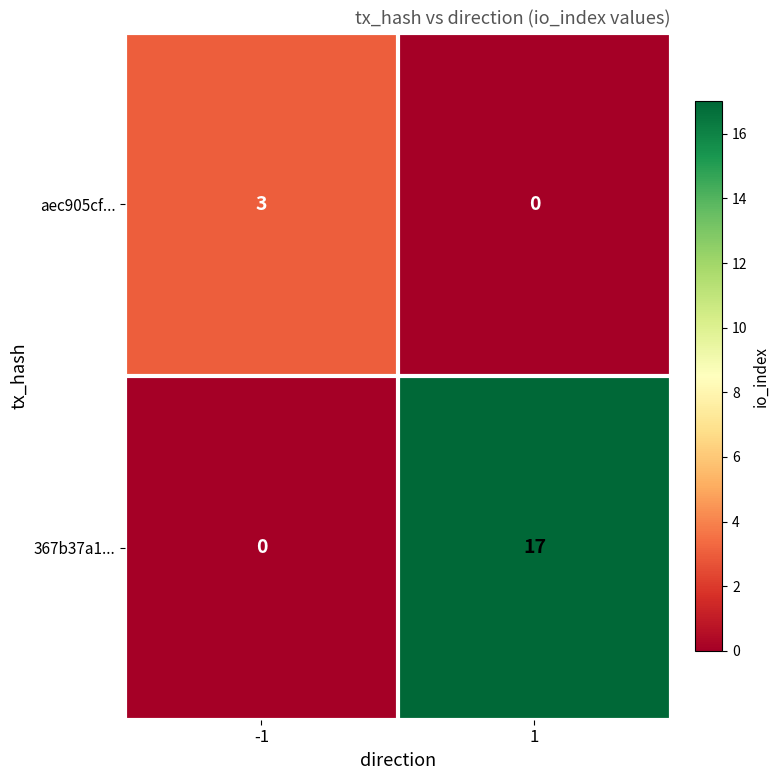

At how many categories does at least one series exceed 1?

2